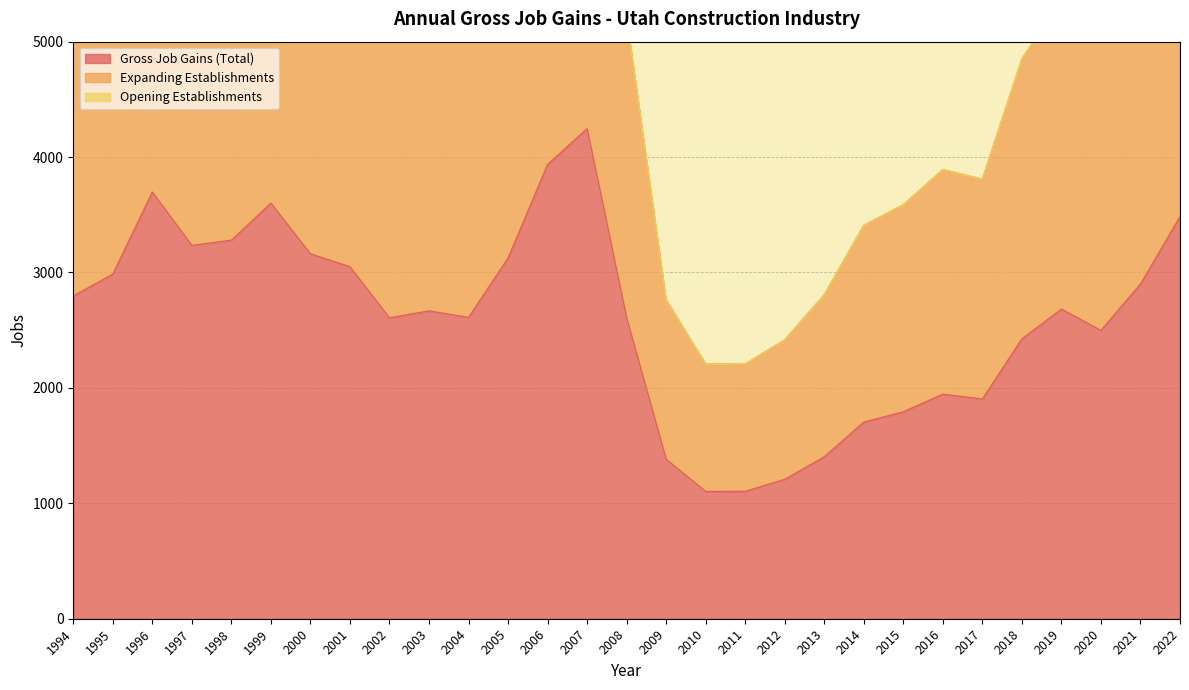

Which has a higher value, 2001 or 2015?

2001